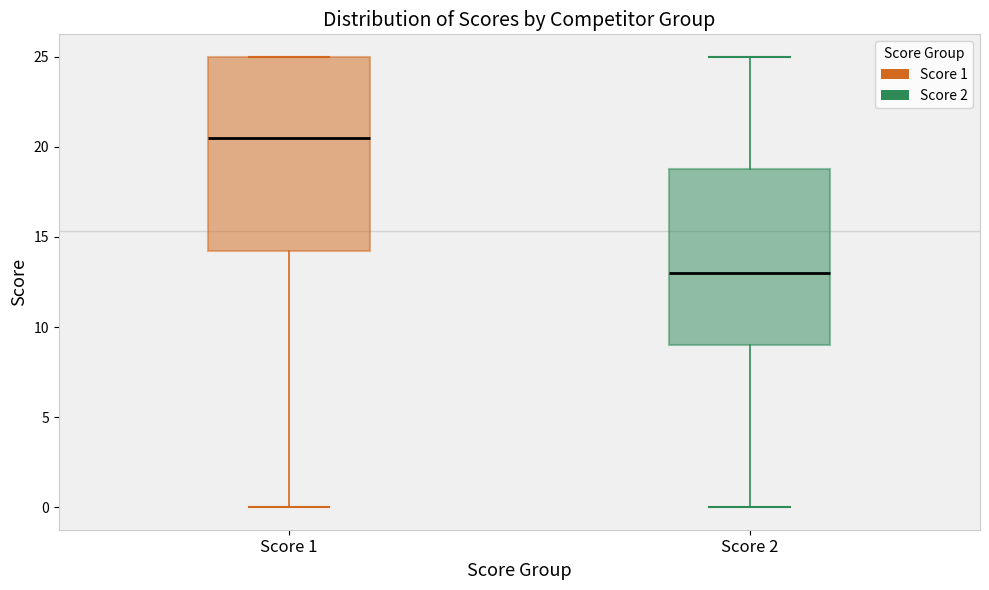

Reading left to right, transcribe this box plot: for each box, give where its median line is, the range the box spans, and where its two whiskers end, as read against the y-axis. The values are not printed on the chart, so give them approximately, as read against the axis.

Score 1: median 20.5, box 14.5 to 25.0, whiskers 0.0 to 25.0
Score 2: median 13.0, box 9.0 to 19.0, whiskers 0.0 to 25.0